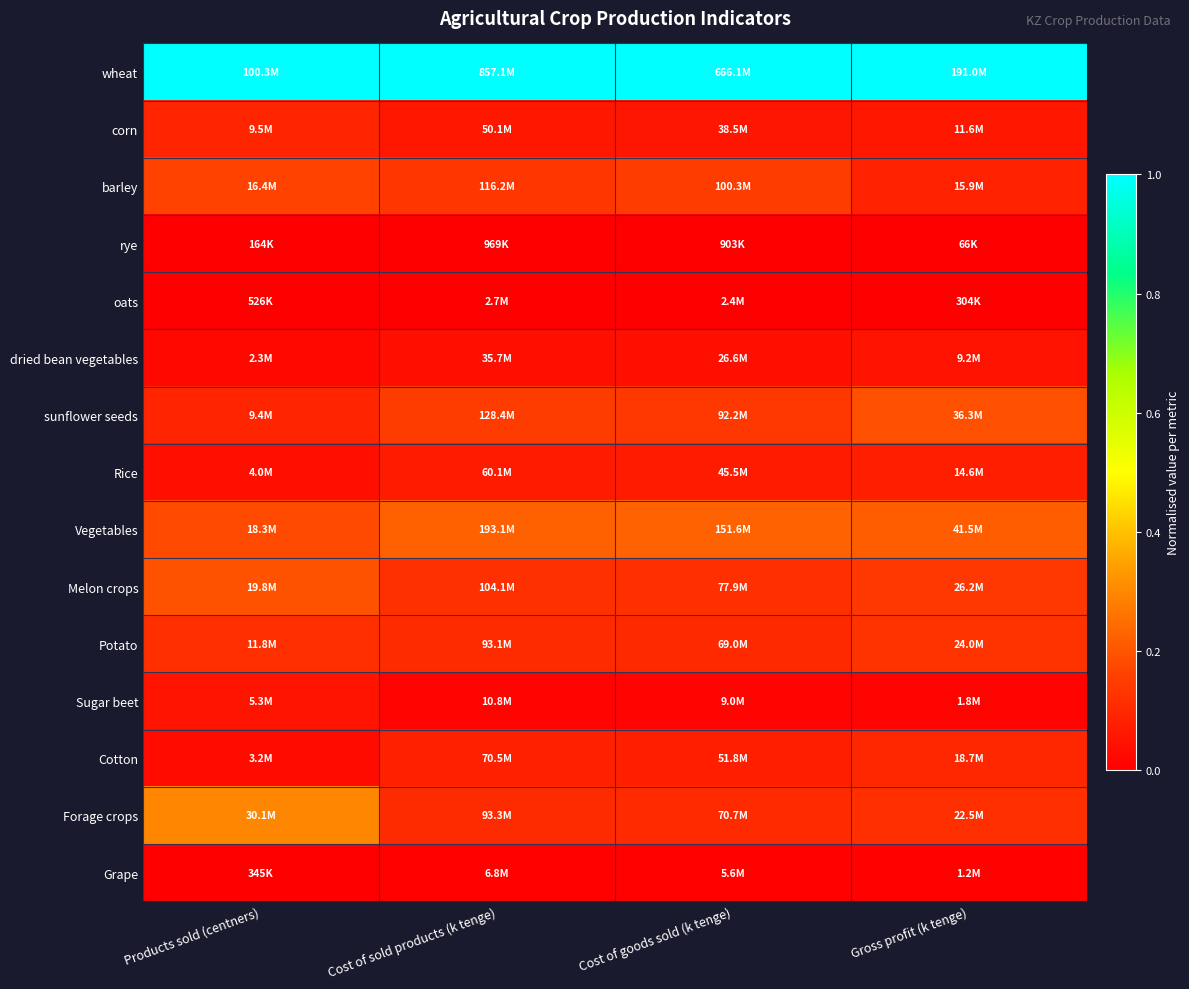

Which series has the largest total across all categories?

wheat